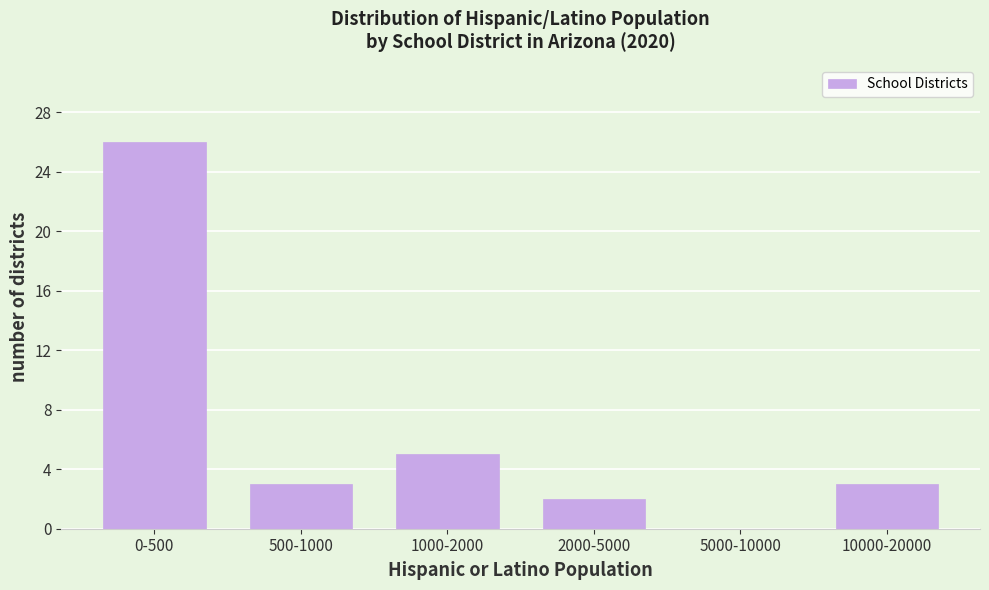

Reading right to left, list all the values displayed in this chart.

10000-20000=3	5000-10000=0	2000-5000=2	1000-2000=5	500-1000=3	0-500=26